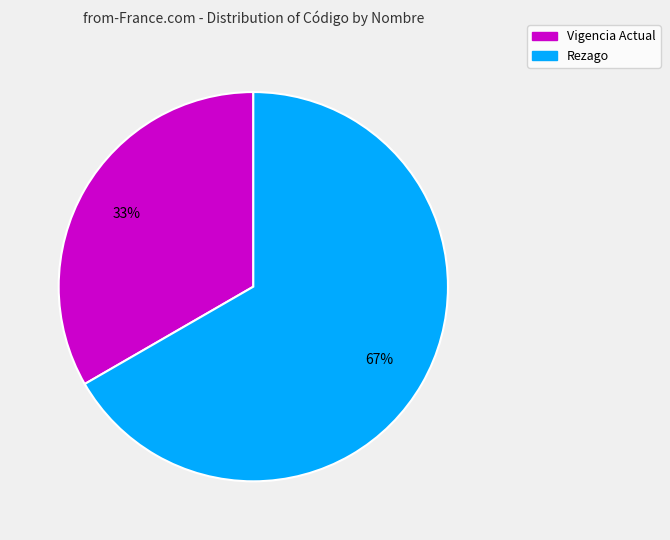

The Vigencia Actual slice represents 33% of the pie. True or false?

True